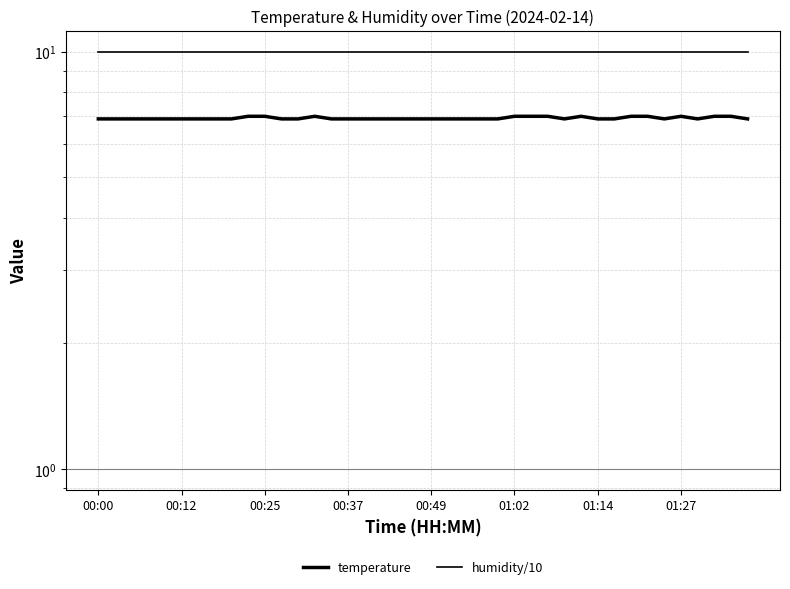

Which series has the widest spread of values?

temperature